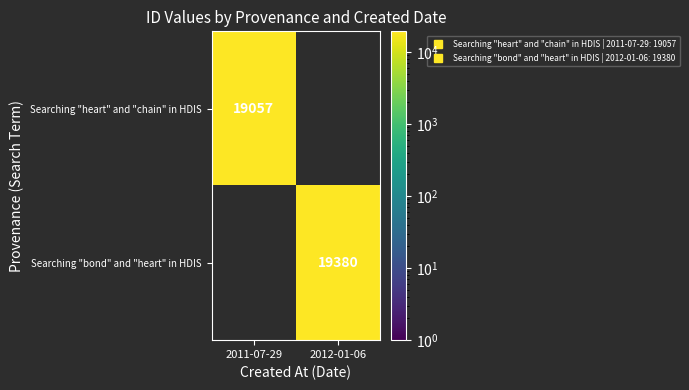

The Searching "bond" and "heart" in HDIS series shows 19380.0 at 2012-01-06. True or false?

True